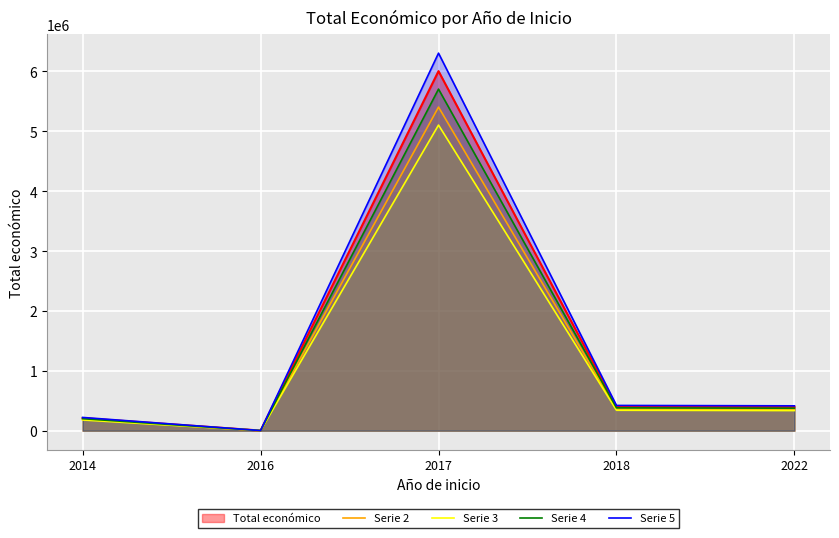

Rank the series by their average value, from highest to lowest.

Serie 5, Total económico, Serie 4, Serie 2, Serie 3